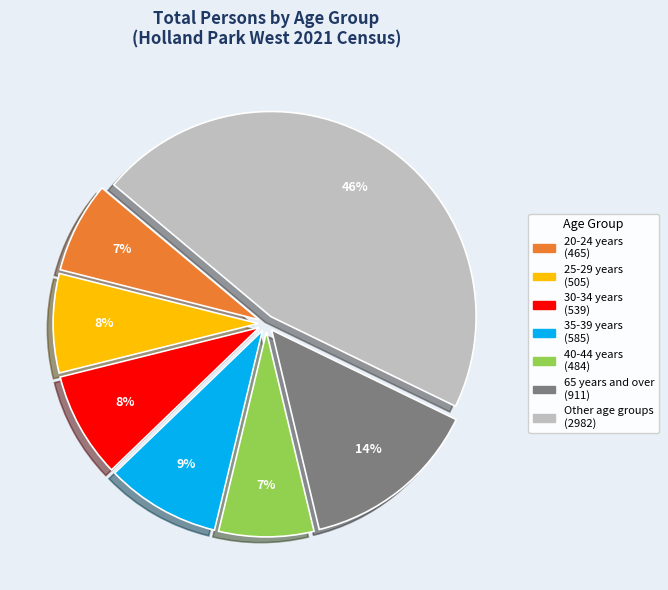

To the nearest percent, what is the average slice percentage?

14%